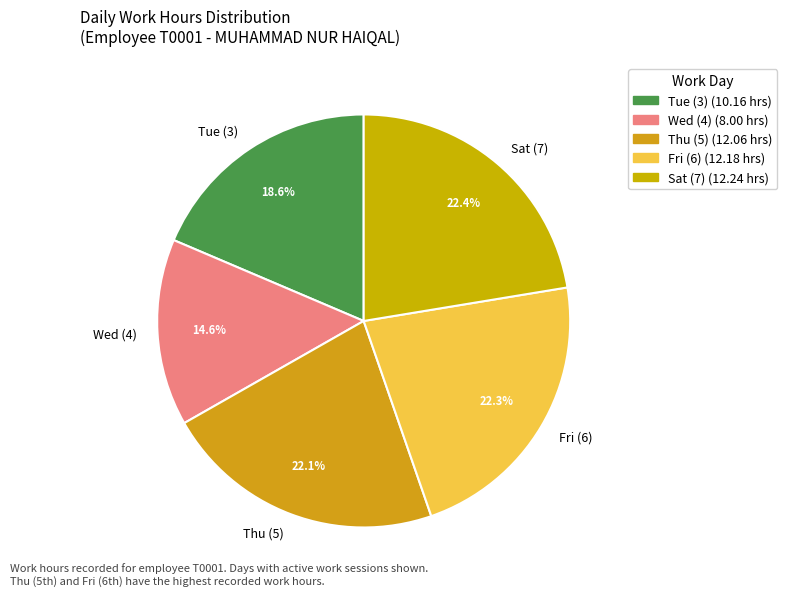

Combined, do Wed (4) and Tue (3) account for over 50%?

No